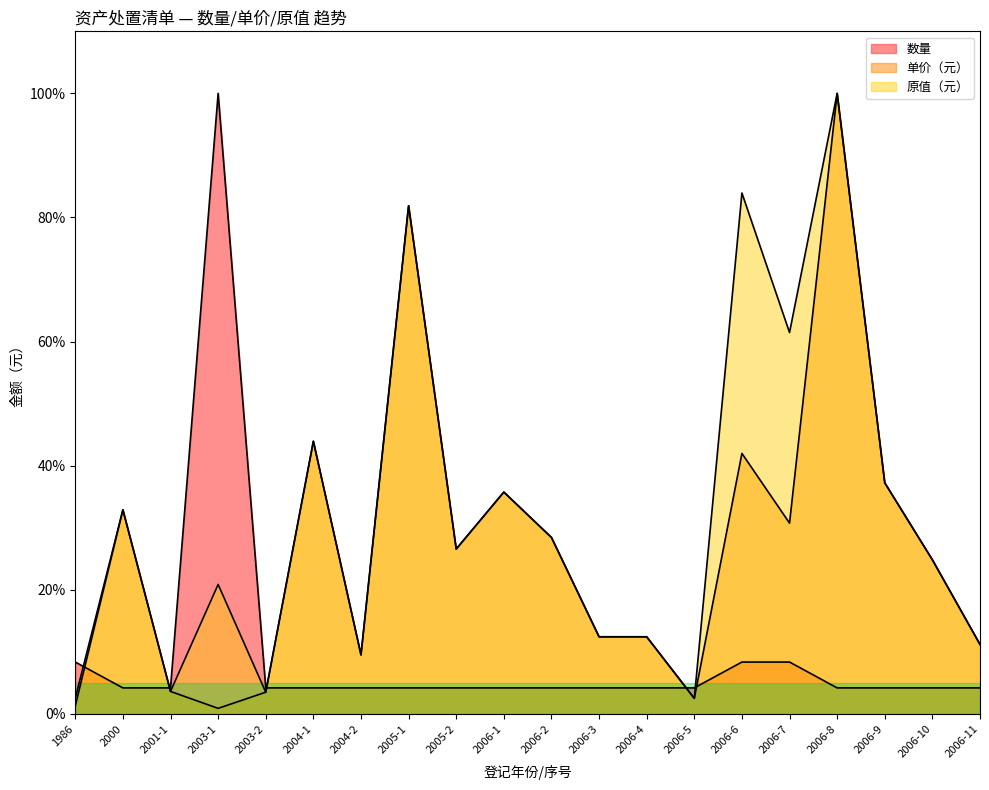

At how many categories does at least one series exceed 21?

12